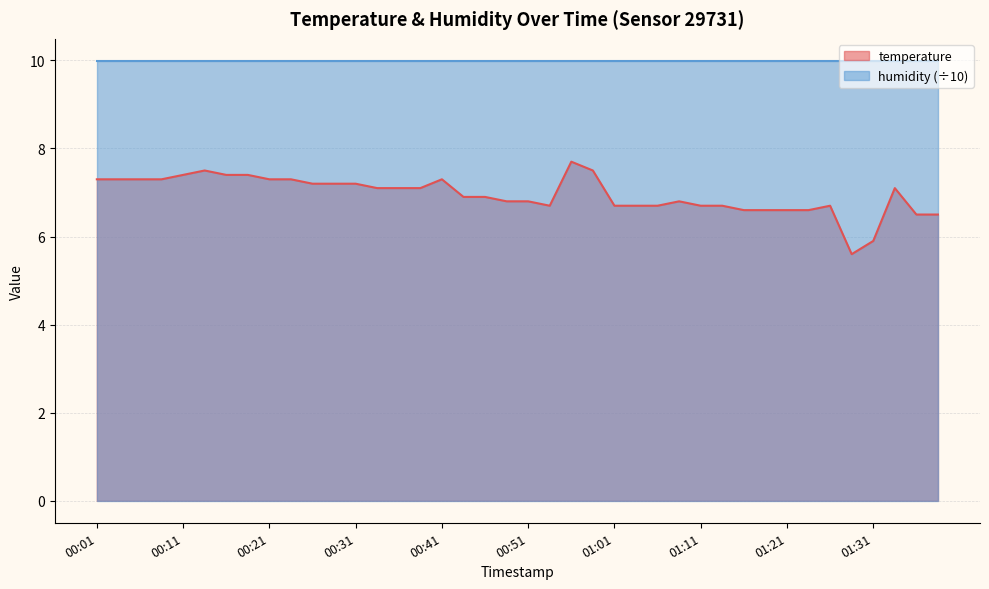

At which category does the chart reach its peak across all series?

00:56